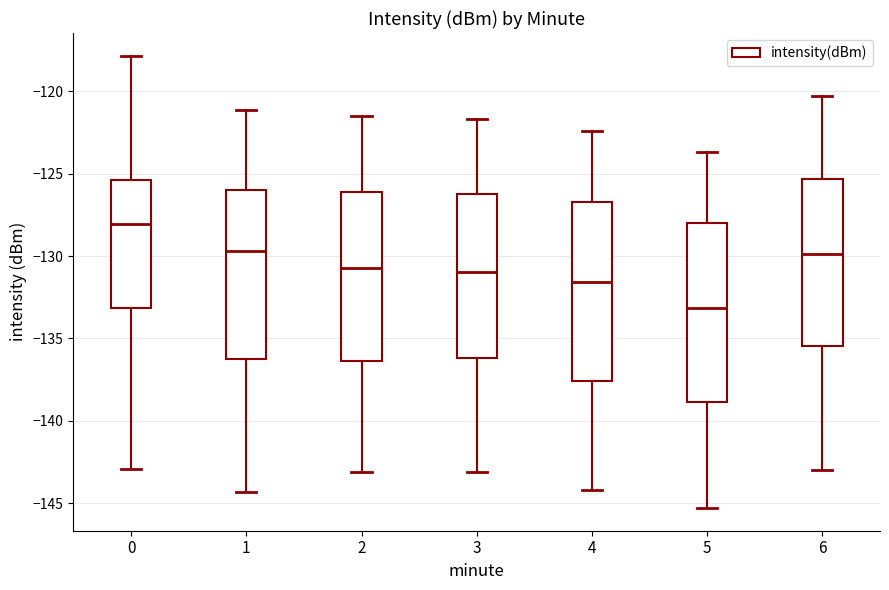

Where does the upper whisker of the box at x = 3 end on the y-axis? The values are not printed on the chart, so give them approximately, as read against the axis.

-121.5